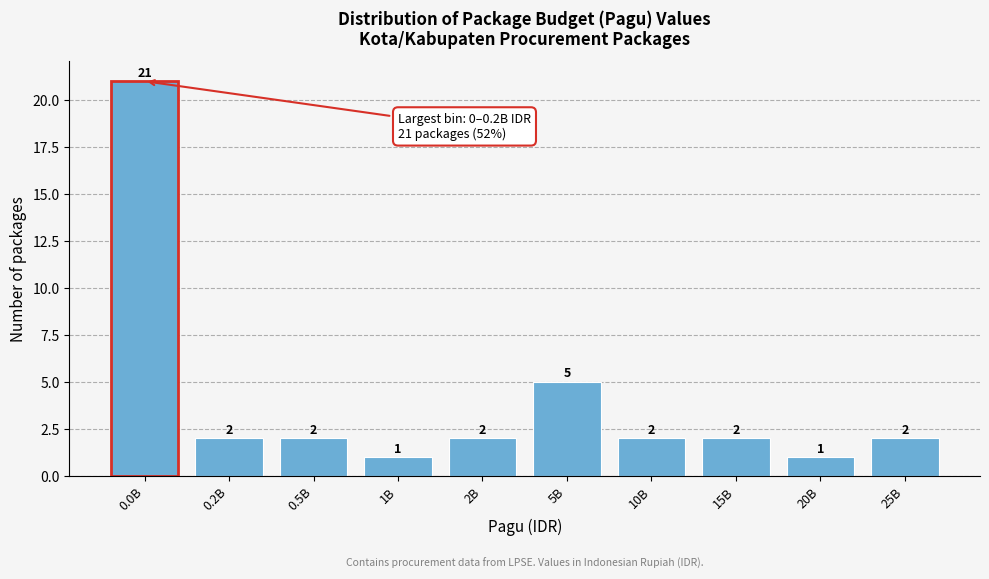

Reading right to left, what are all the values shown in this chart?

2	1	2	2	5	2	1	2	2	21